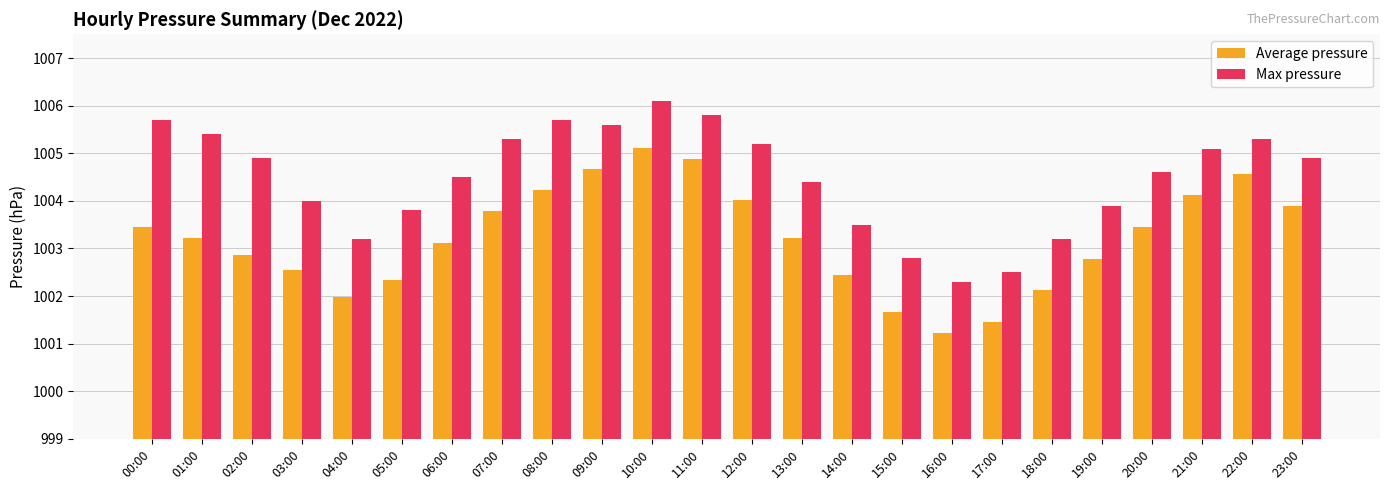

What is the minimum value for Max pressure?

1002.3